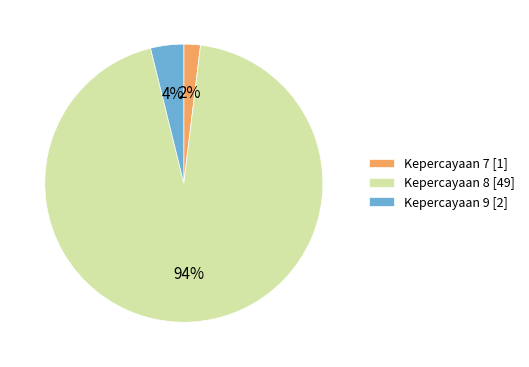

Which has a higher value, Kepercayaan 9 [2] or Kepercayaan 7 [1]?

Kepercayaan 9 [2]